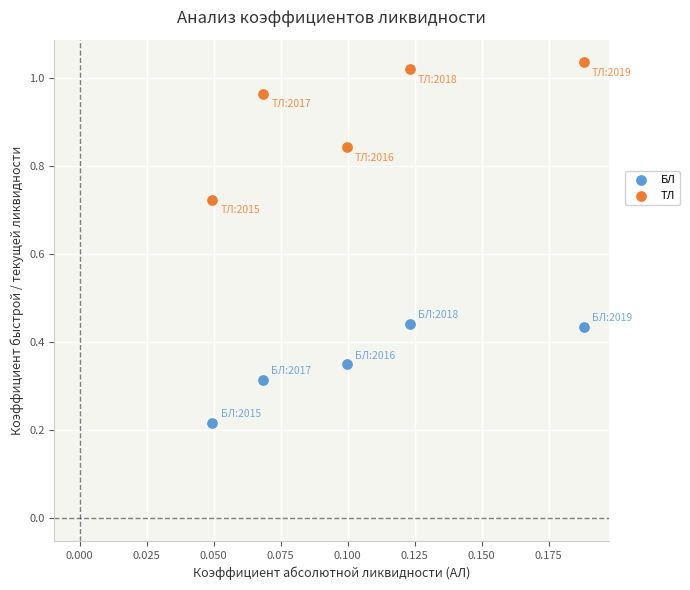

Which series contains the highest Y value?

ТЛ